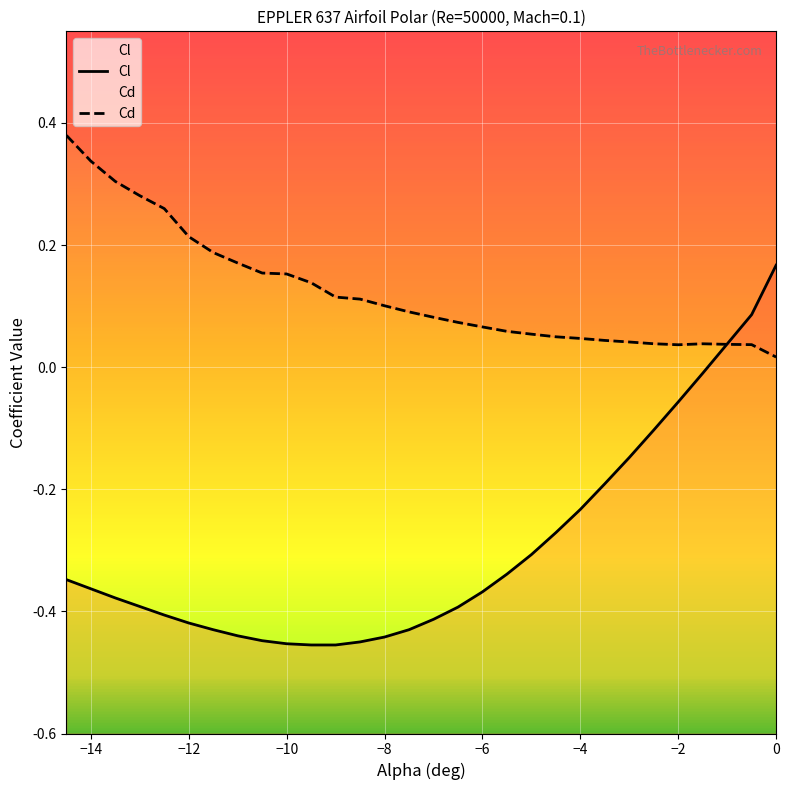

The Cd series shows 0.1 at -9.5. True or false?

False